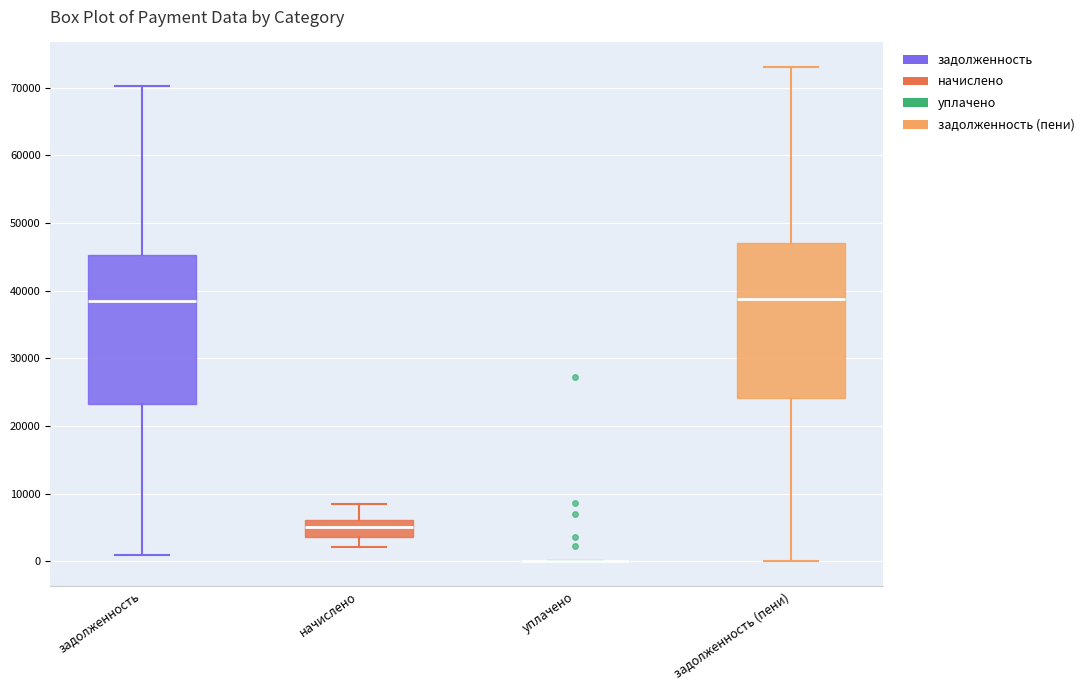

Reading left to right, transcribe this box plot: for each box, give where its median line is, the range the box spans, and where its two whiskers end, as read against the y-axis. The values are not printed on the chart, so give them approximately, as read against the axis.

задолженность: median 38000, box 23000 to 45000, whiskers 1000 to 70000
начислено: median 5000, box 4000 to 6000, whiskers 2000 to 8000
уплачено: box collapsed to a line at 0, whiskers 0 to 0
задолженность (пени): median 39000, box 24000 to 47000, whiskers 0 to 73000